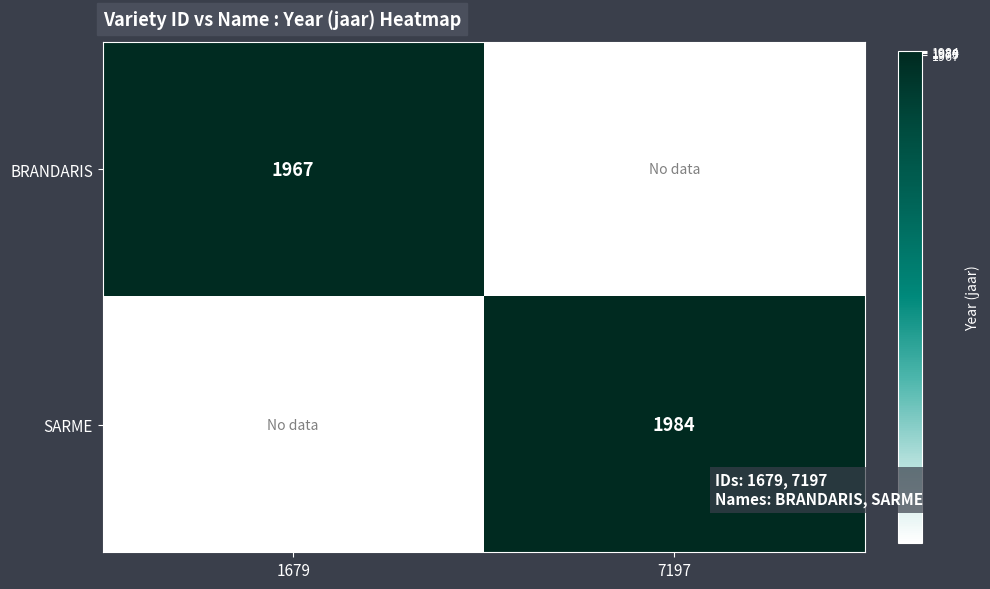

The SARME series shows 1262 at 7197. True or false?

False